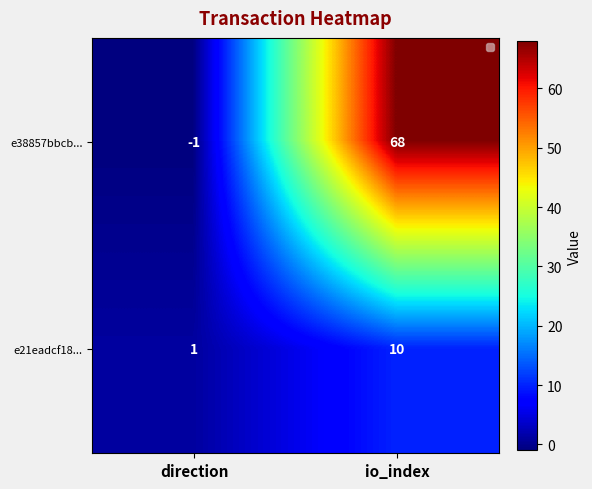

Reading left to right, extract all data points from this chart.

e38857bbcb...: -1	68
e21eadcf18...: 1	10